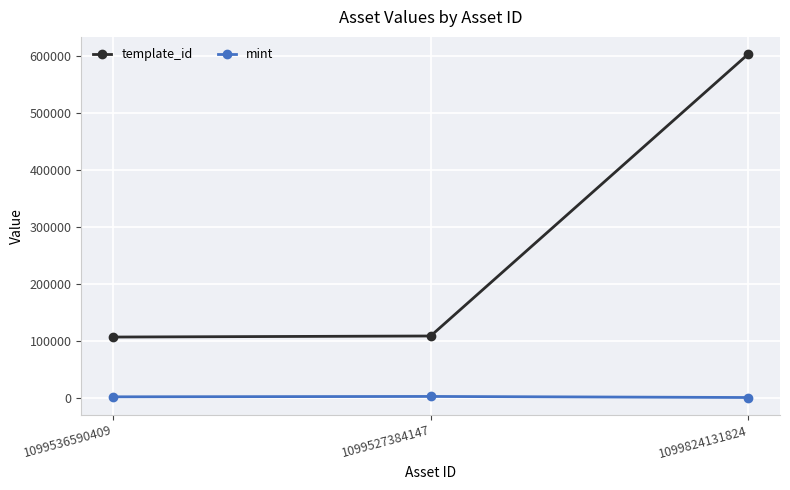

True or false: template_id has a value of 252392 at 1099824131824.

False